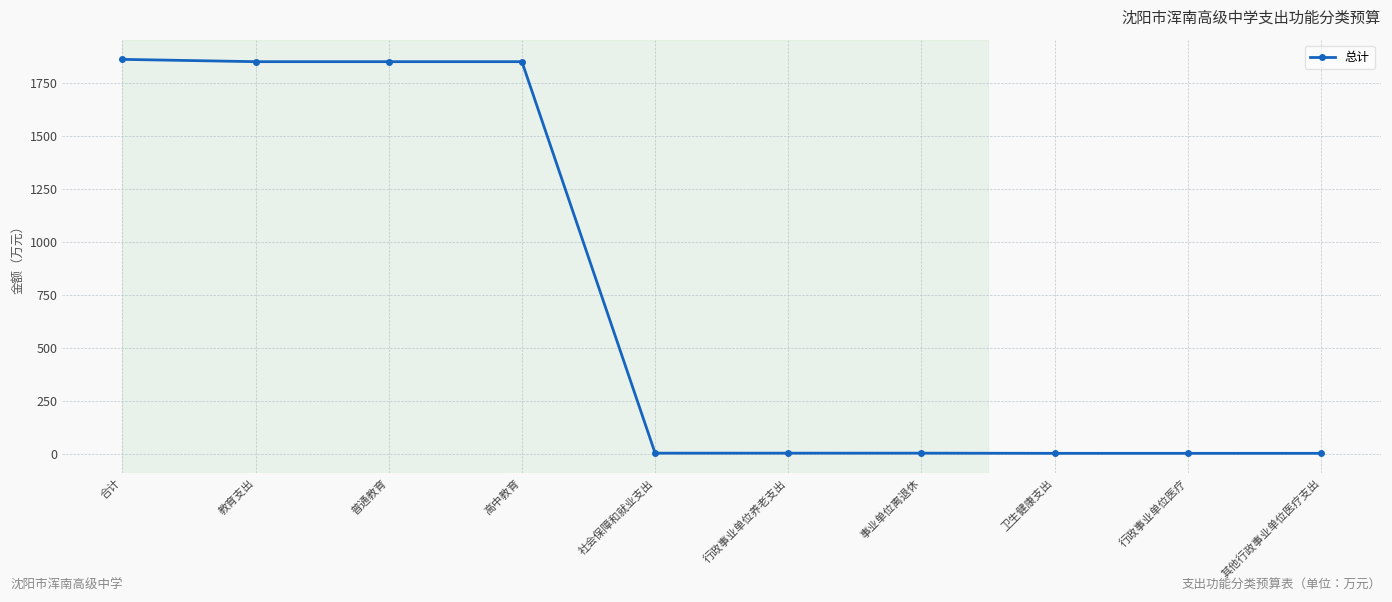

What is the label of the 9th point from the right?

教育支出